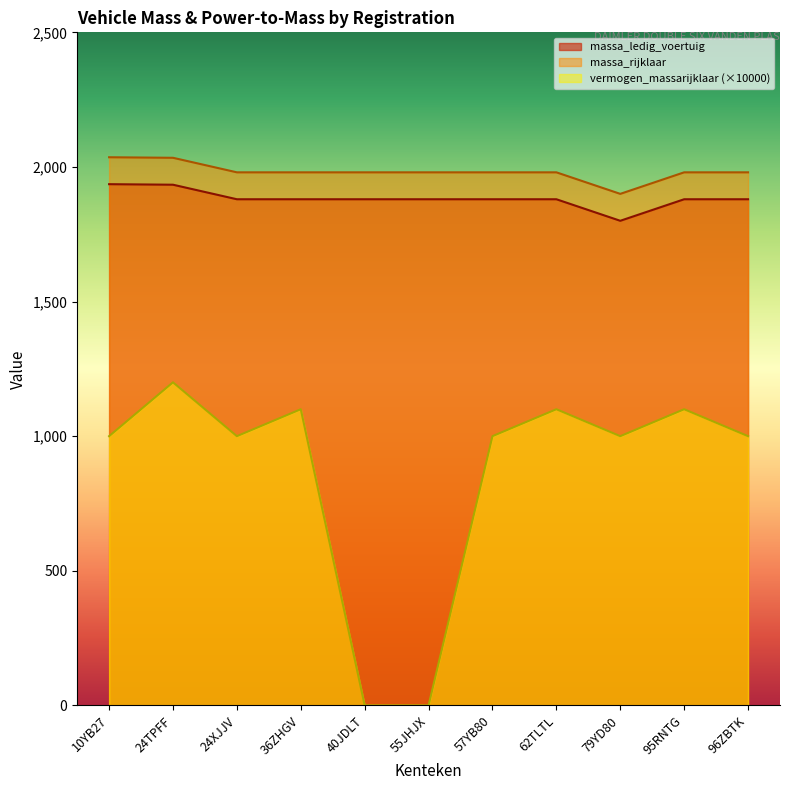

Between 36ZHGV and 40JDLT, which series saw the biggest shift?

vermogen_massarijklaar (×10000)